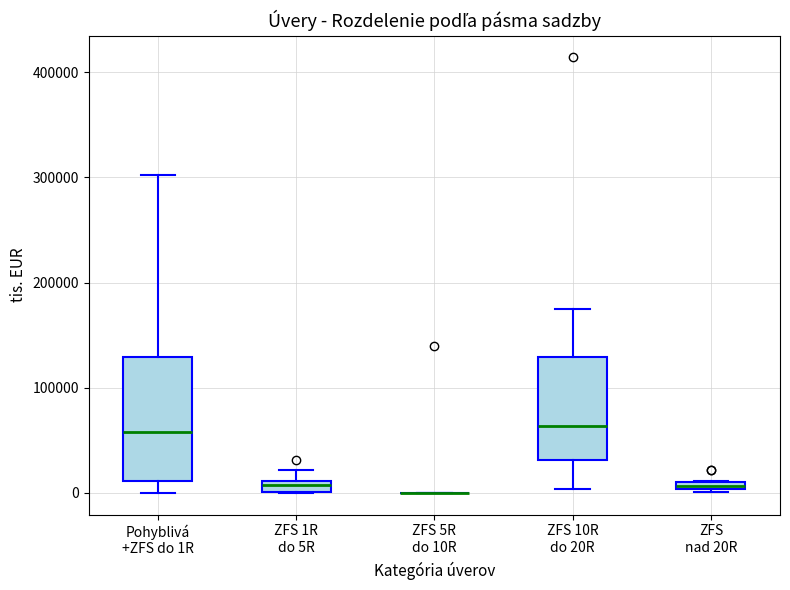

Where does the median line of the box for ZFS 10R do 20R sit on the y-axis? The values are not printed on the chart, so give them approximately, as read against the axis.

60000